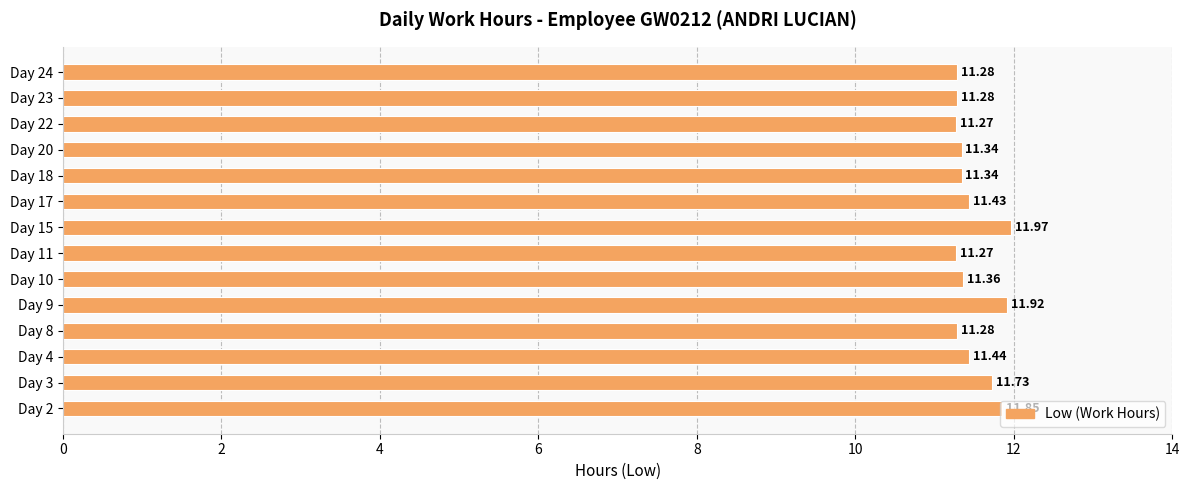

What is the ratio of the value at Day 17 to the value at Day 22?

1.0